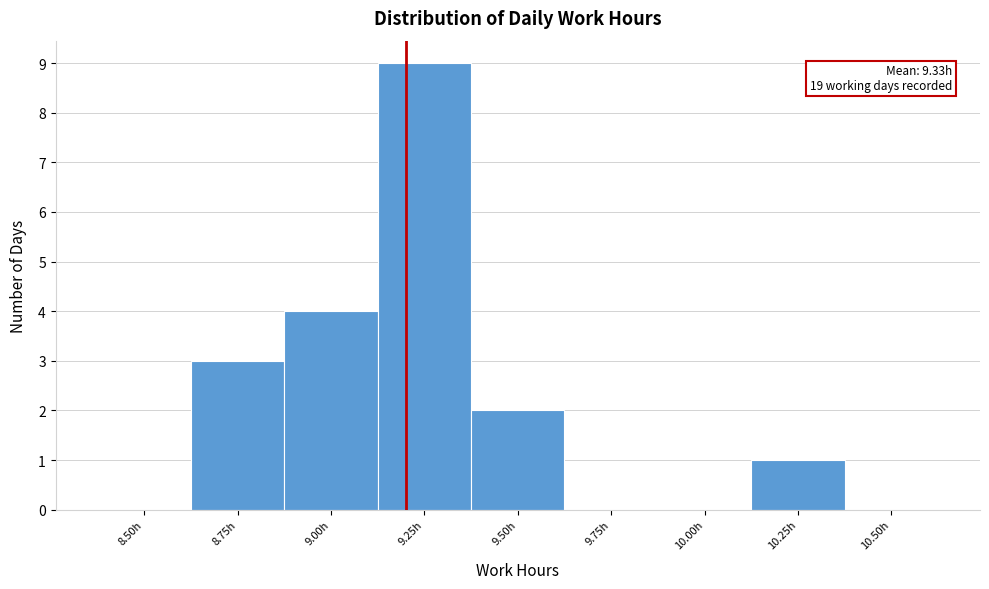

Reading left to right, transcribe all the data shown in this chart.

8.50h=0	8.75h=3	9.00h=4	9.25h=9	9.50h=2	9.75h=0	10.00h=0	10.25h=1	10.50h=0